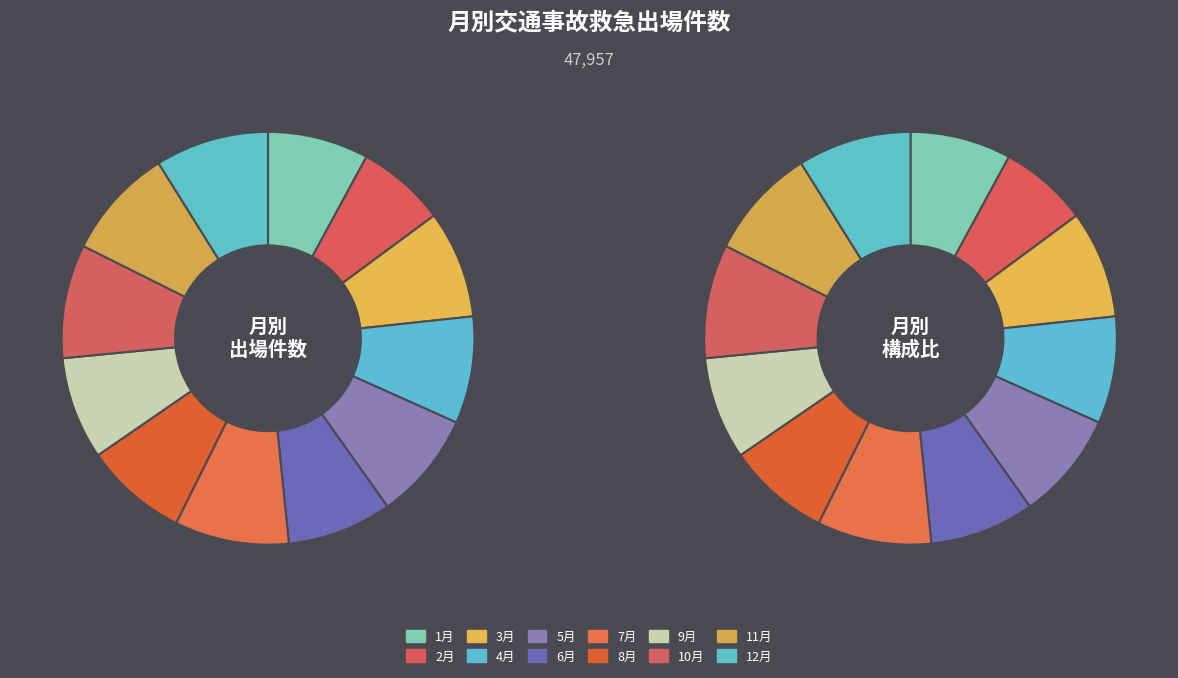

Is 7月 the majority of the pie?

No